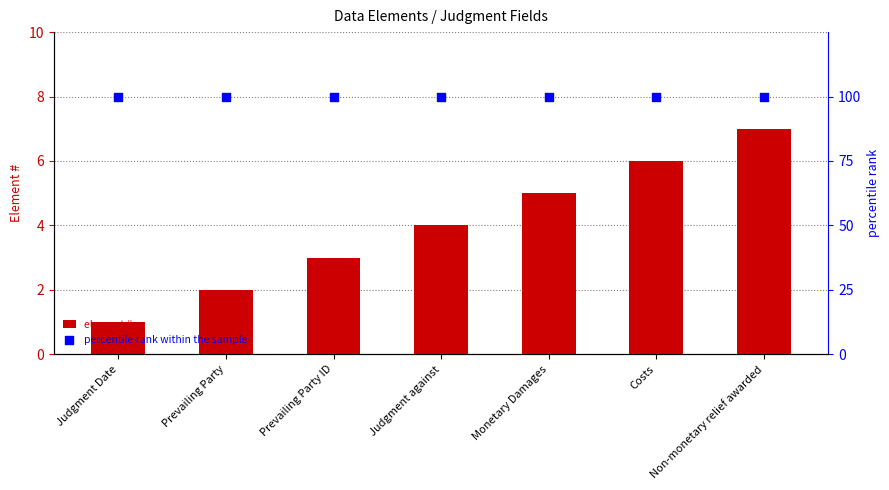

At how many categories does at least one series exceed 74?

7